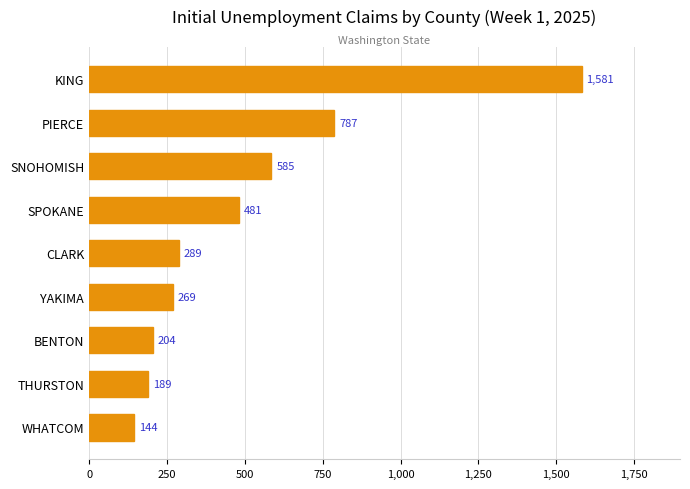

Does the chart contain any negative values?

No